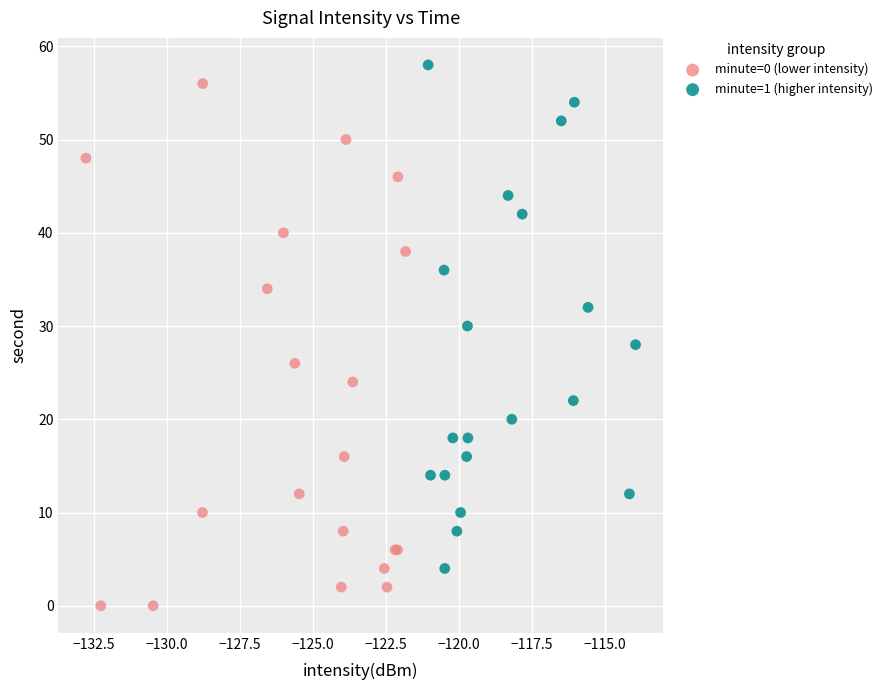

Which series reaches the minimum Y coordinate?

minute=0 (lower intensity)